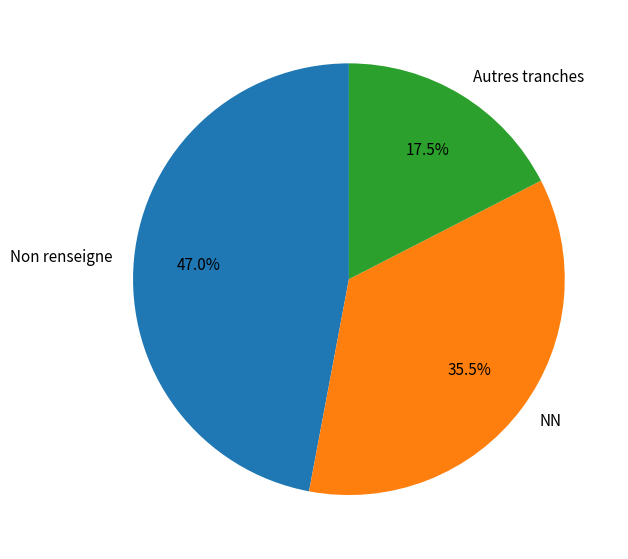

Between NN and Non renseigne, which is larger?

Non renseigne